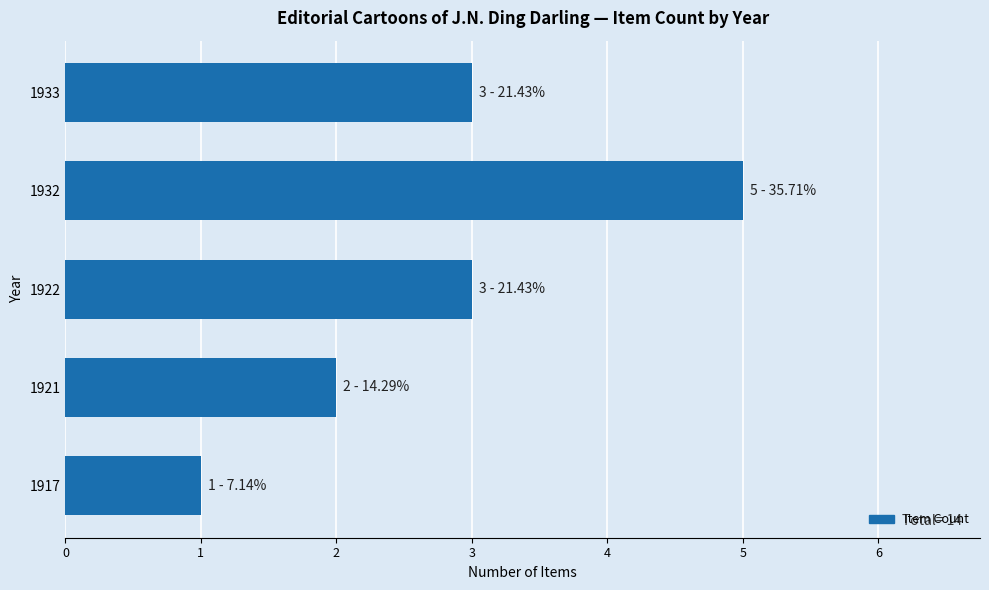

What is the ratio of the value at 1917 to the value at 1921?

0.5